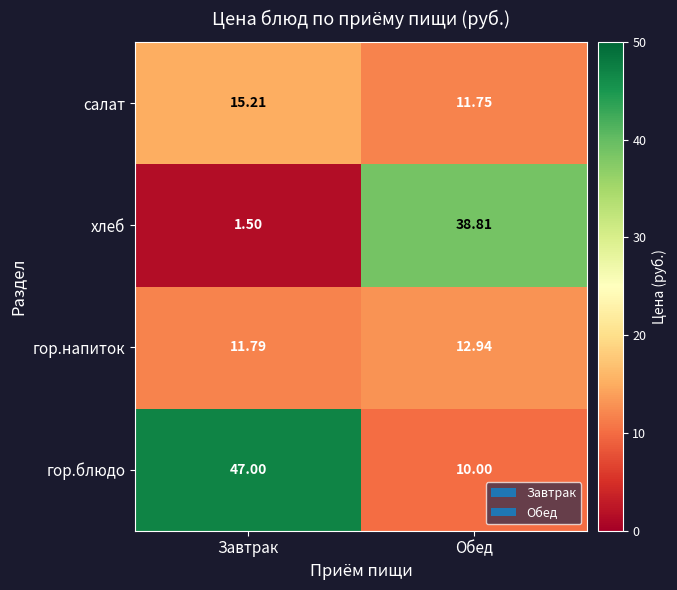

Rank the categories by хлеб value from highest to lowest.

Обед, Завтрак